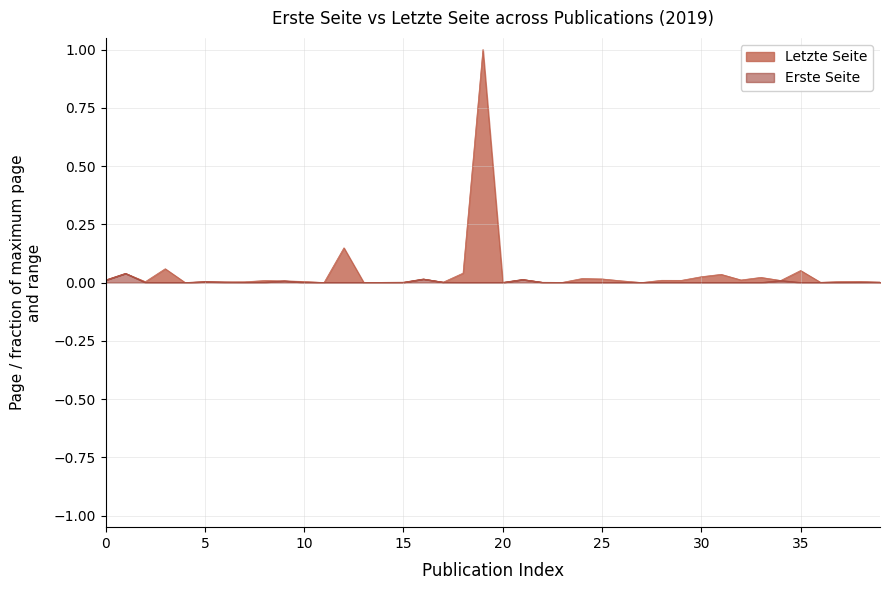

The Letzte Seite series shows 0.0 at OPUS4-9029. True or false?

False